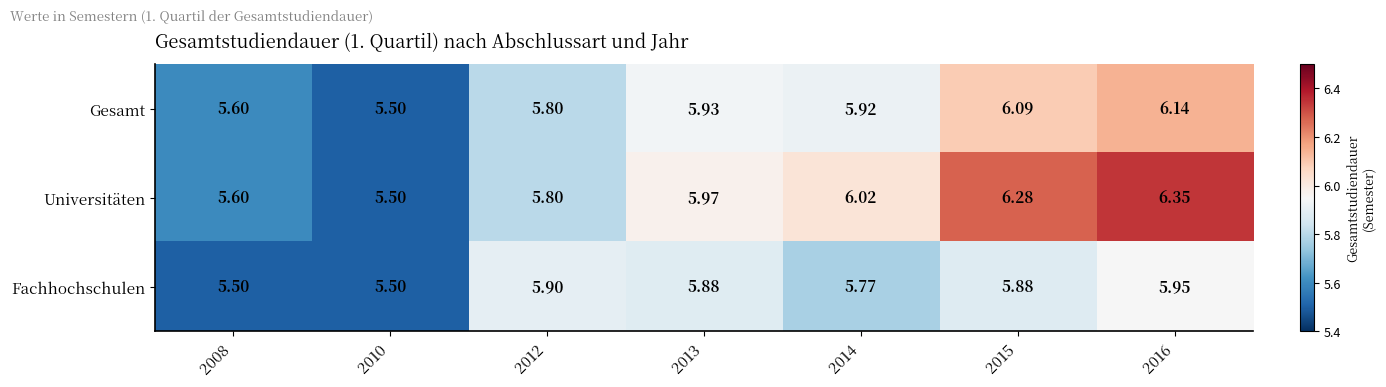

Is the value of Fachhochschulen at 2008 greater than the value of Gesamt at 2015?

No